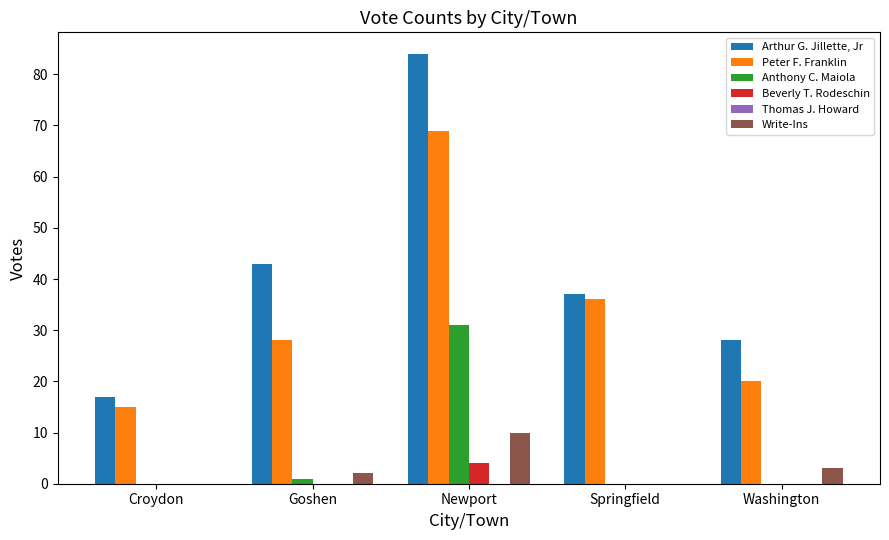

What is the sum of the Anthony C. Maiola values at Washington and Newport?

31